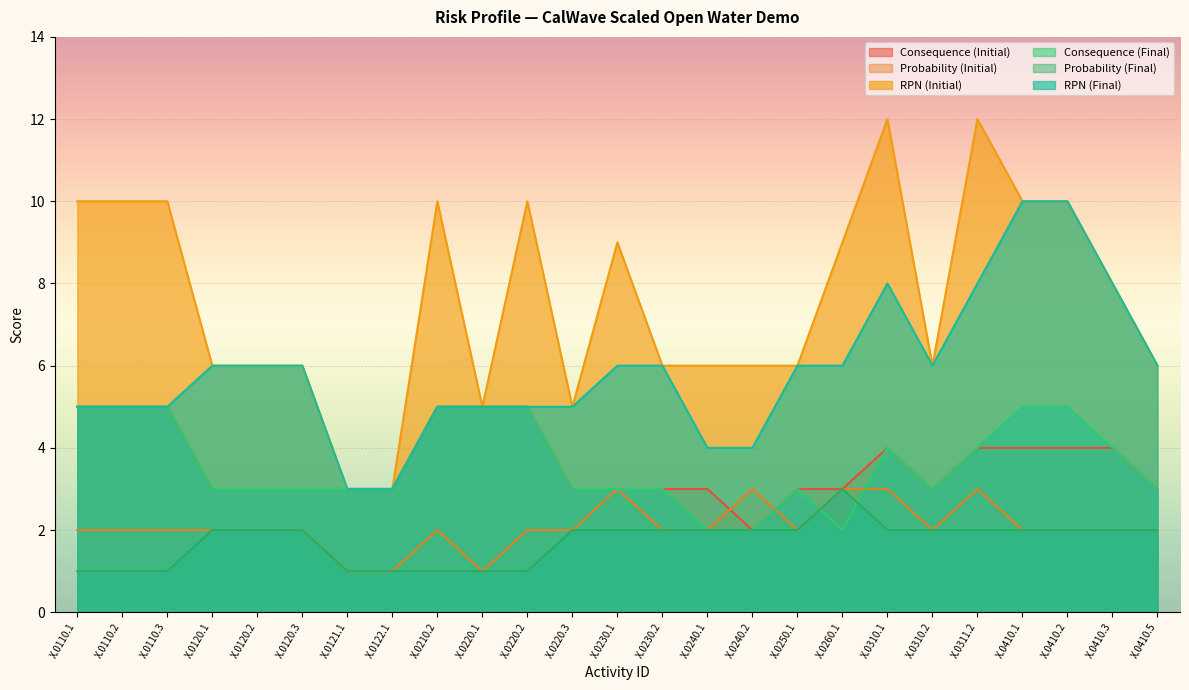

The Consequence (Initial) series shows 4 at X.0410.1. True or false?

True